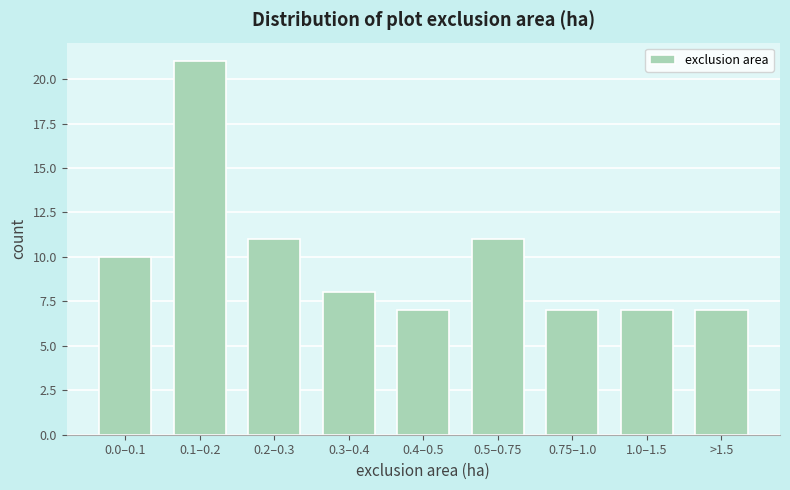

Reading left to right, transcribe all the data shown in this chart.

10	21	11	8	7	11	7	7	7